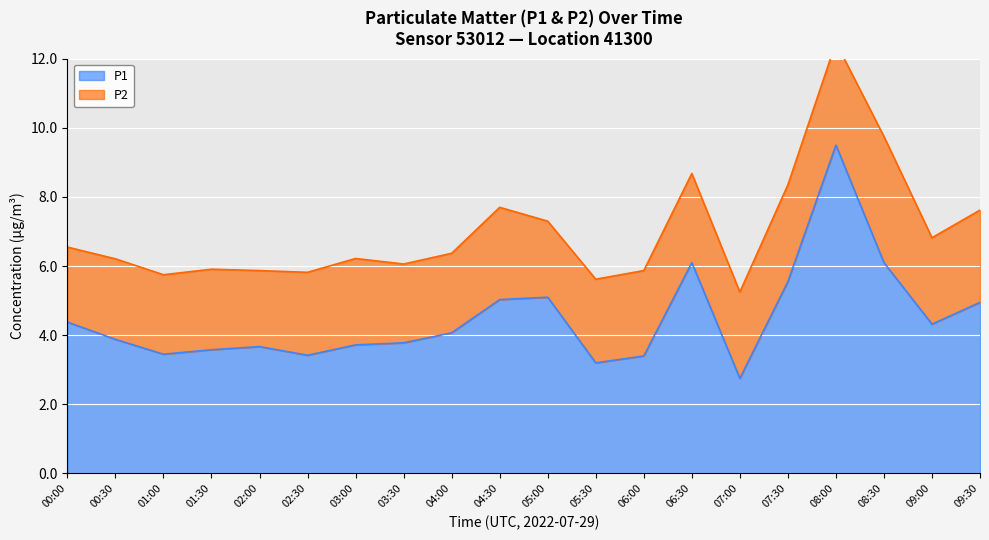

What is the label of the 5th point from the right?

07:30